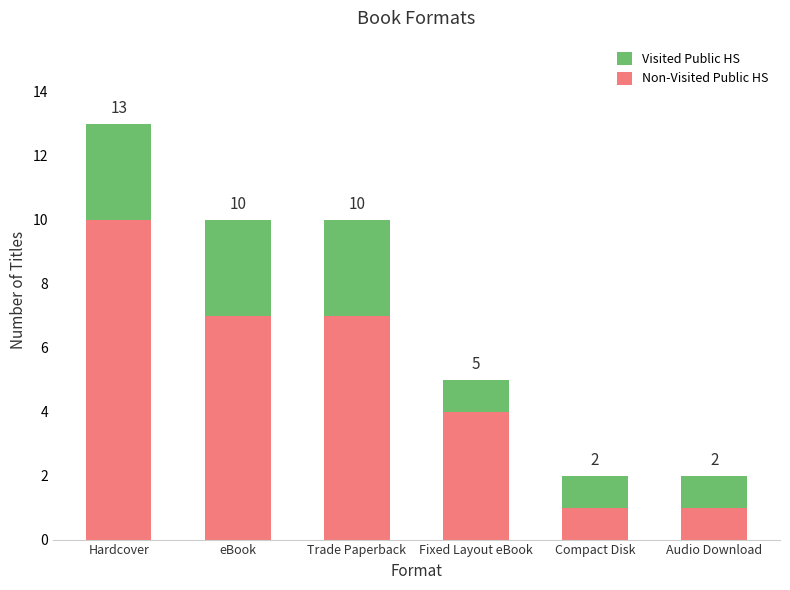

What is the sum of the Non-Visited Public HS values at Hardcover and Fixed Layout eBook?

14